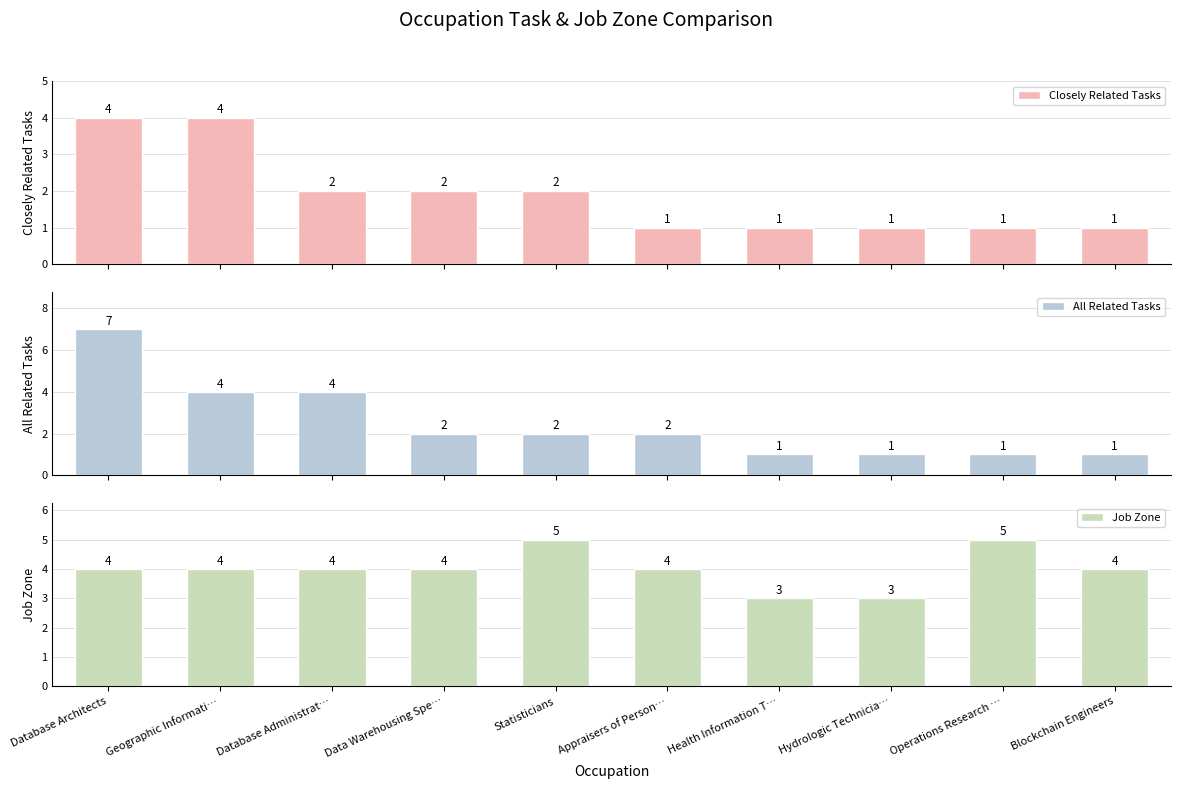

What is the approximate value of Job Zone at Database Administrat…?

4